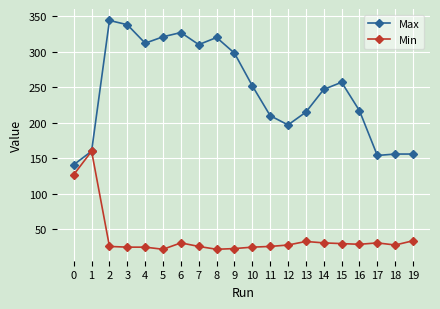

What are all the series names shown in the legend?

Max, Min